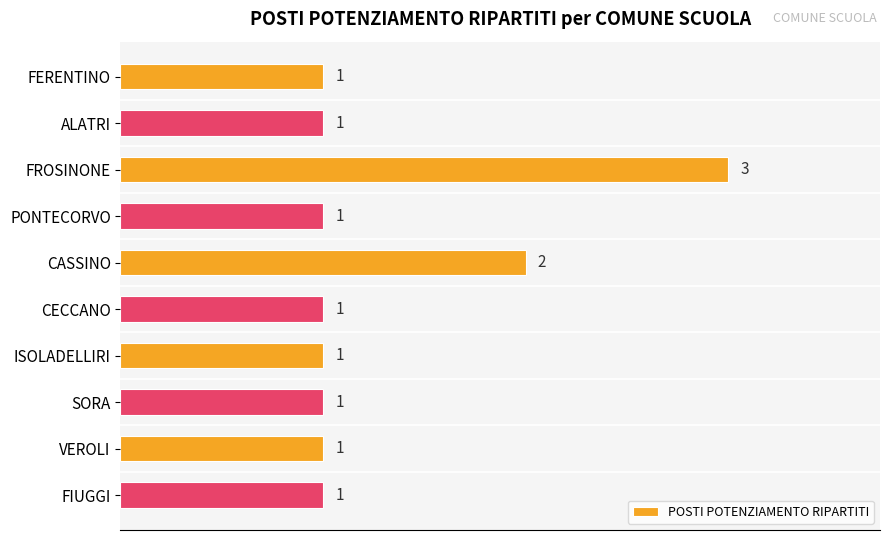

Which has a higher value, VEROLI or CASSINO?

CASSINO